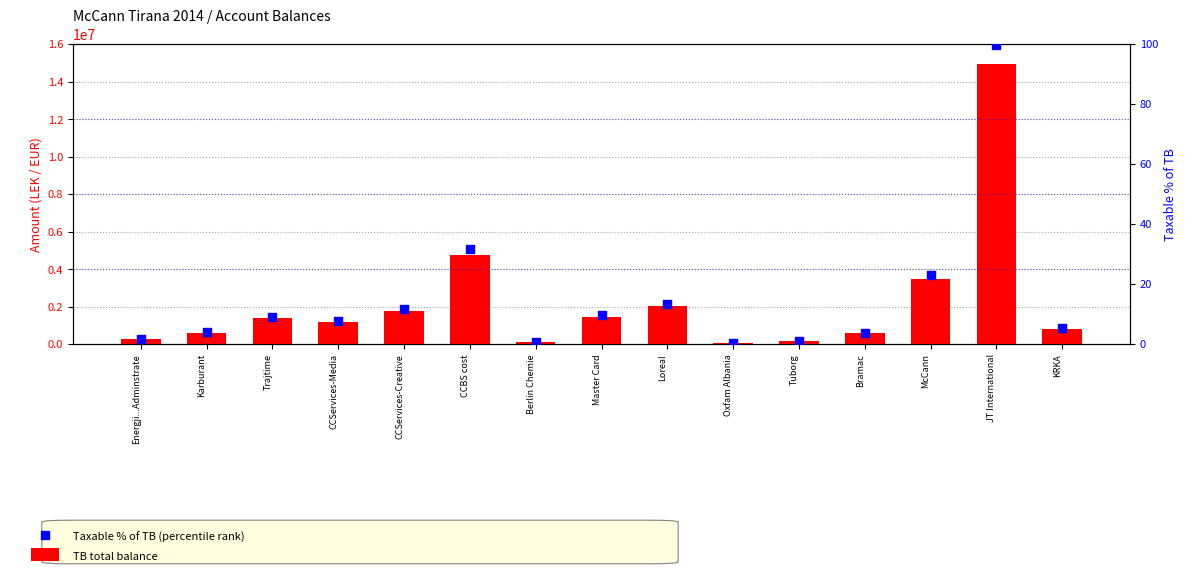

What is the total value across all series at Oxfam Albania?

61813.6